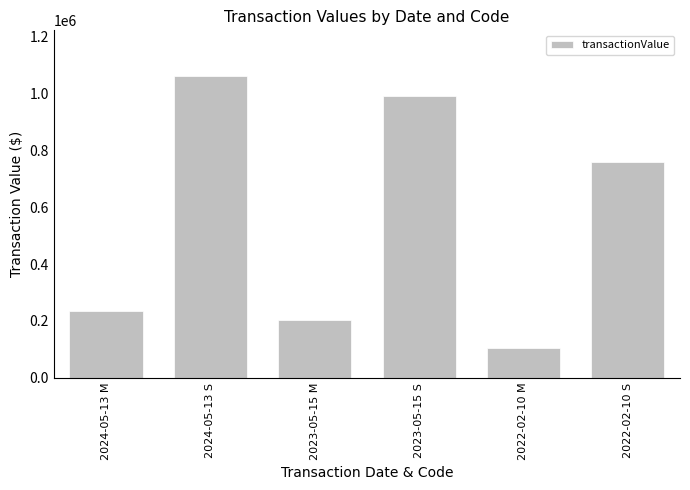

List the labels in order of value, largest first.

2024-05-13 S, 2023-05-15 S, 2022-02-10 S, 2024-05-13 M, 2023-05-15 M, 2022-02-10 M